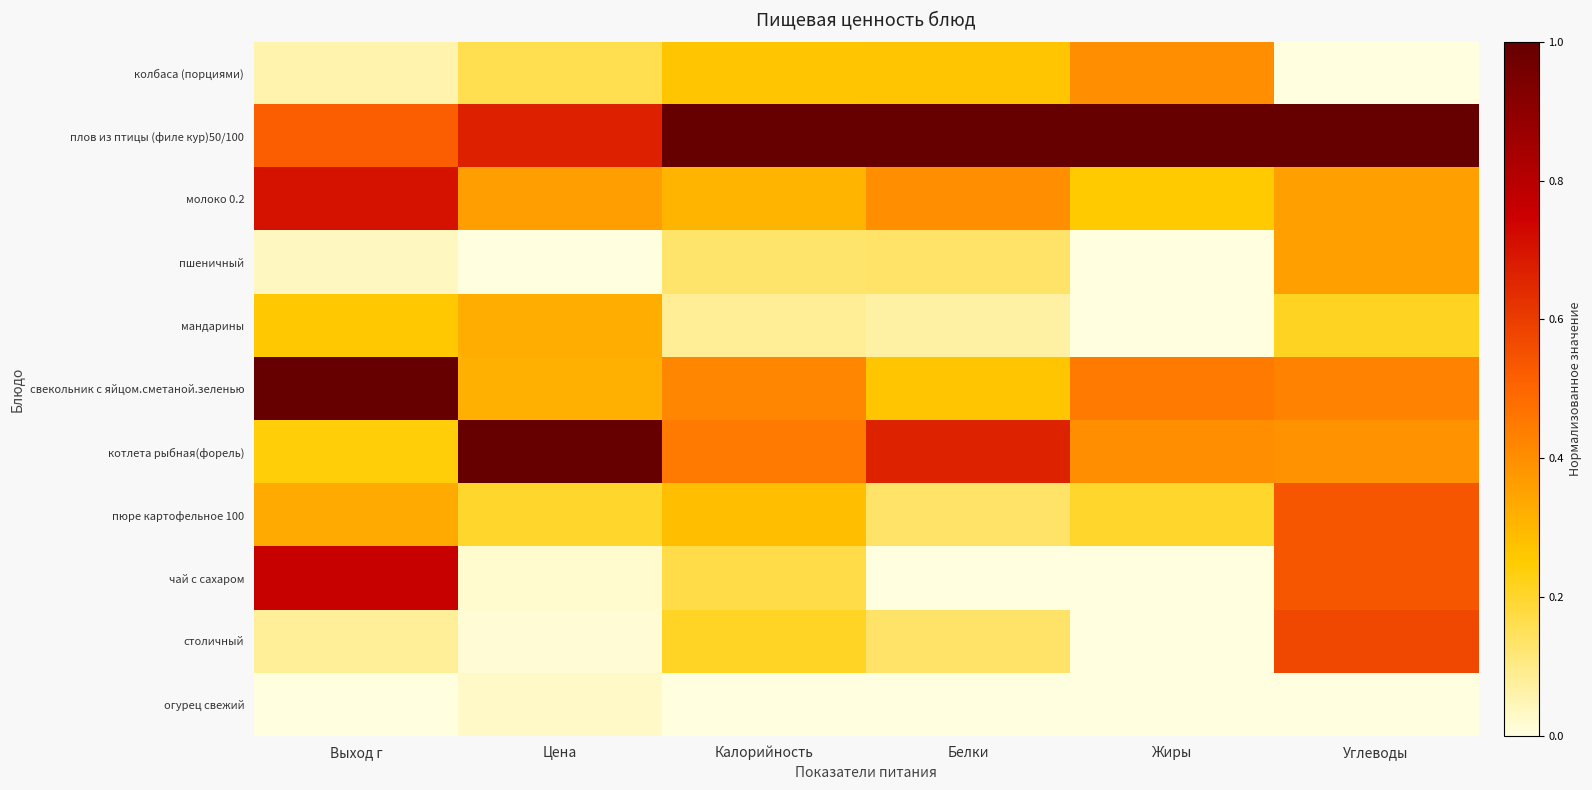

What is the greatest value displayed?

1.0